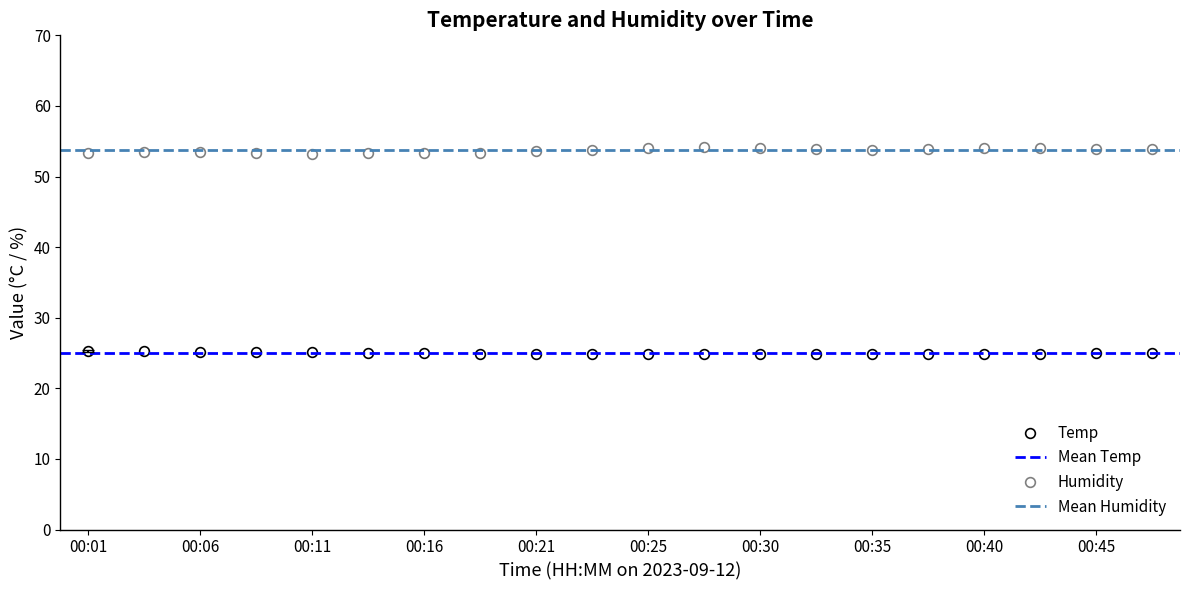

What is the total value across all series at 00:08?

78.4